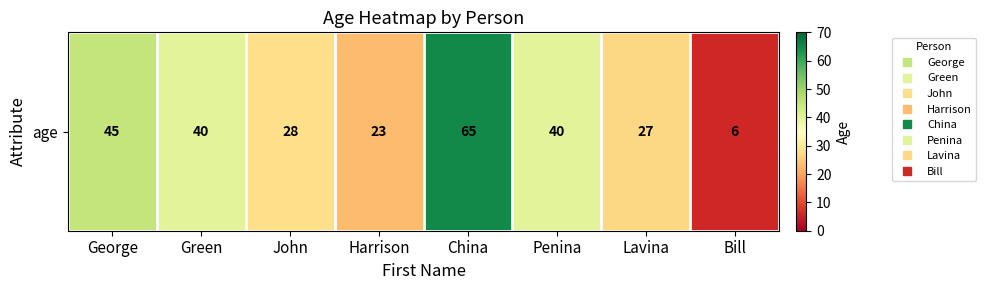

What is the ratio of the value at Harrison to the value at Bill?

3.8